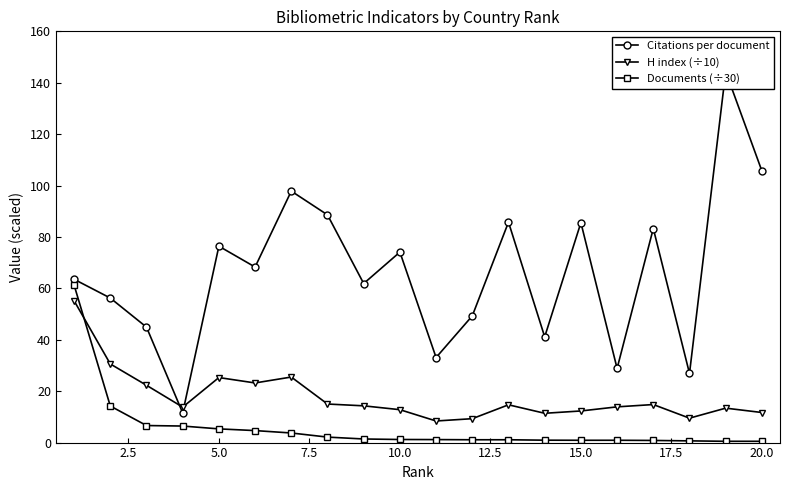

What is the maximum value for Documents (÷30)?

61.3